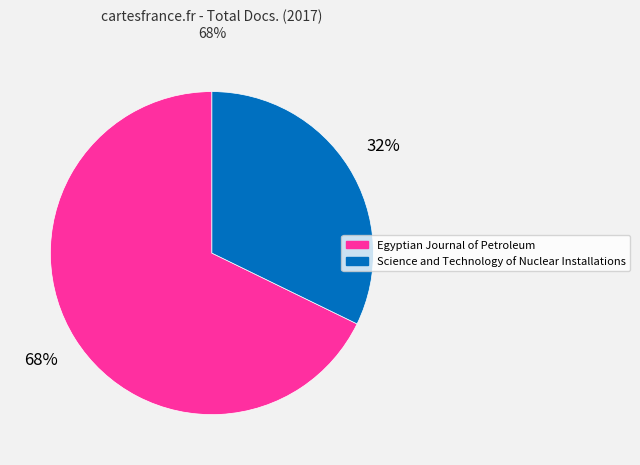

True or false: Egyptian Journal of Petroleum accounts for 68% of the total.

True